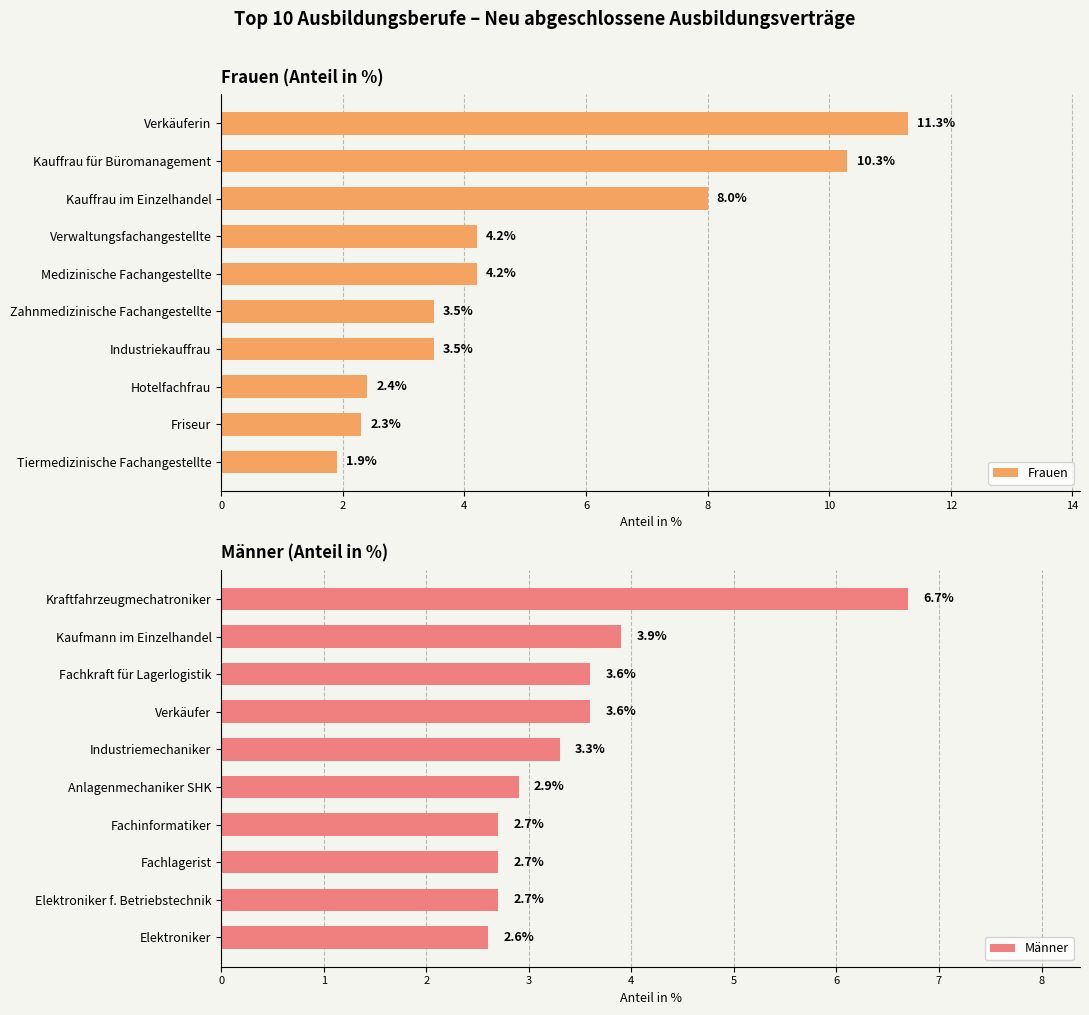

Is it true that Frauen equals 1.8 at Kauffrau im Einzelhandel?

False